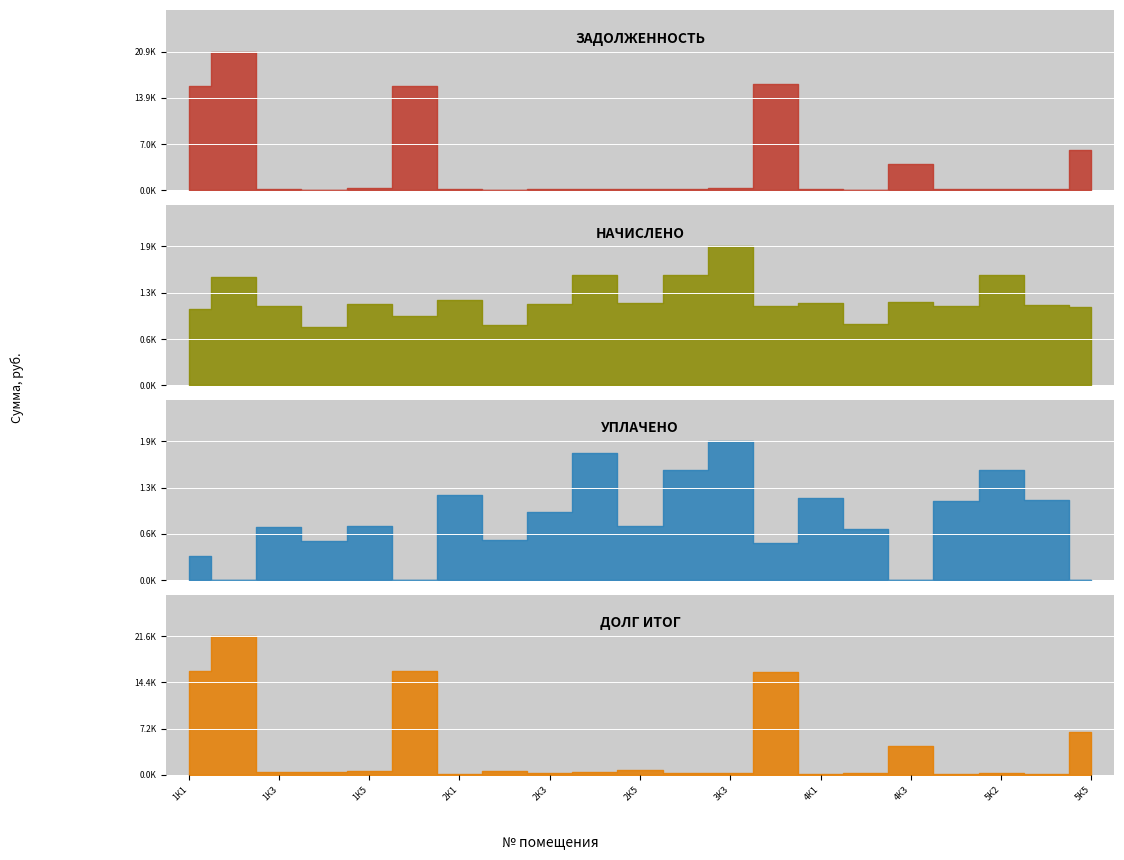

At which label does долг_итог reach its minimum?

5К1